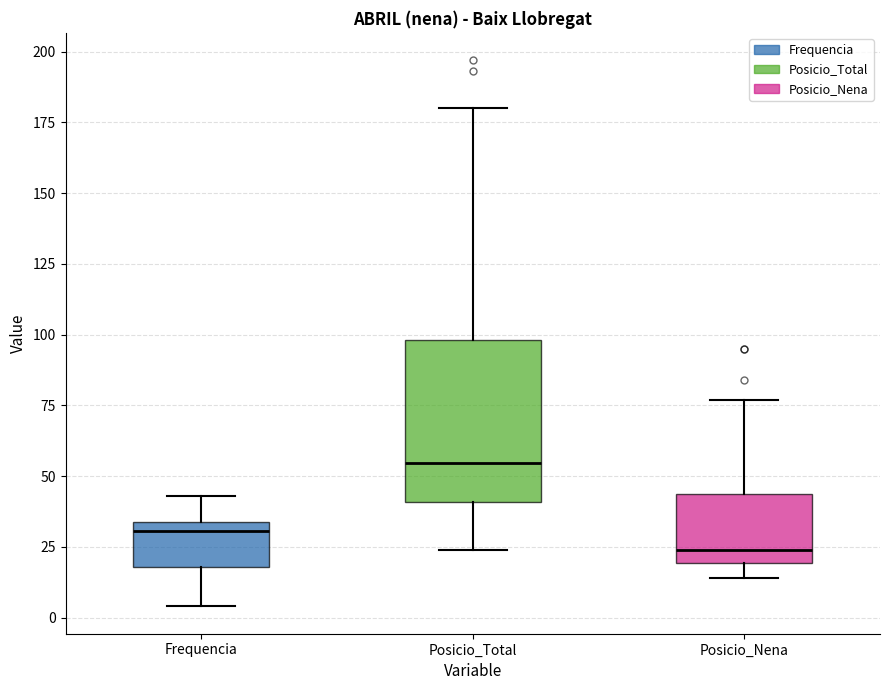

Comparing the boxes themselves (not the whiskers), which one is the tallest?

Posicio_Total